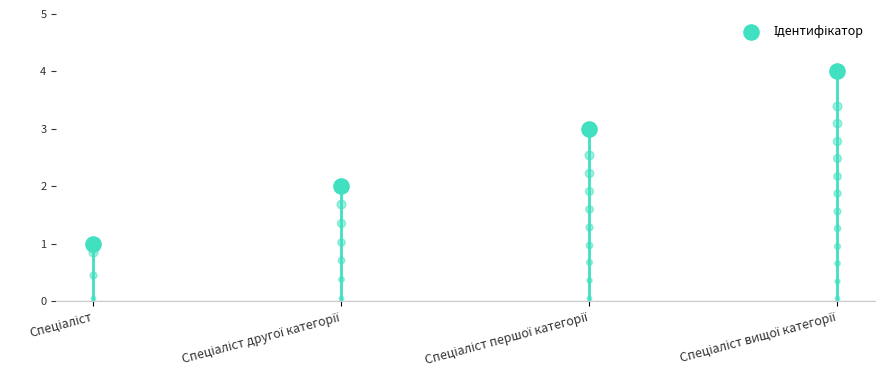

Between Спеціаліст and Спеціаліст вищої категорії, which is larger?

Спеціаліст вищої категорії